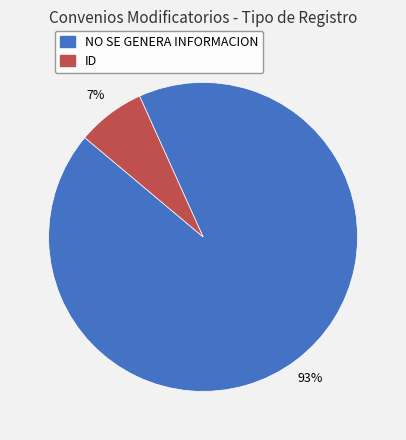

Combined, do NO SE GENERA INFORMACION and ID account for over 50%?

Yes